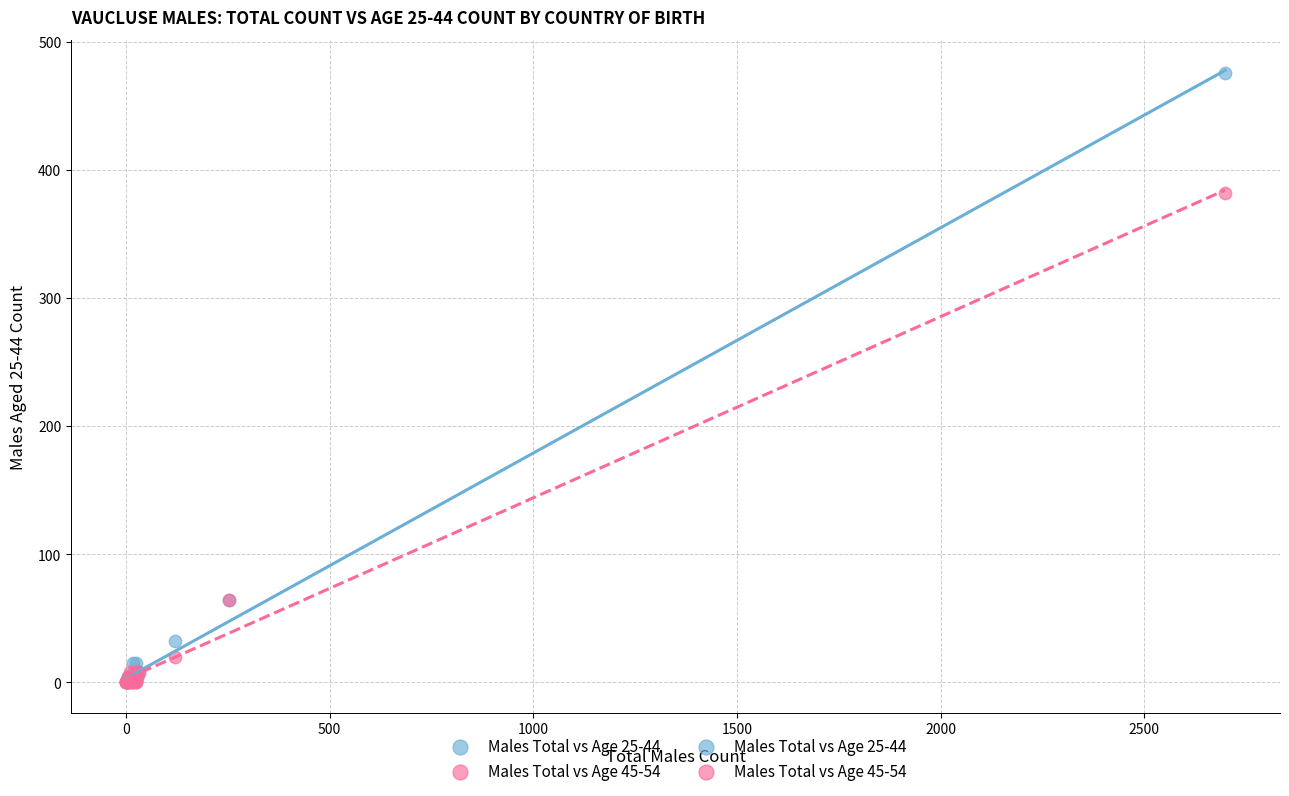

Across all series, what Y value is closest to 238?

382